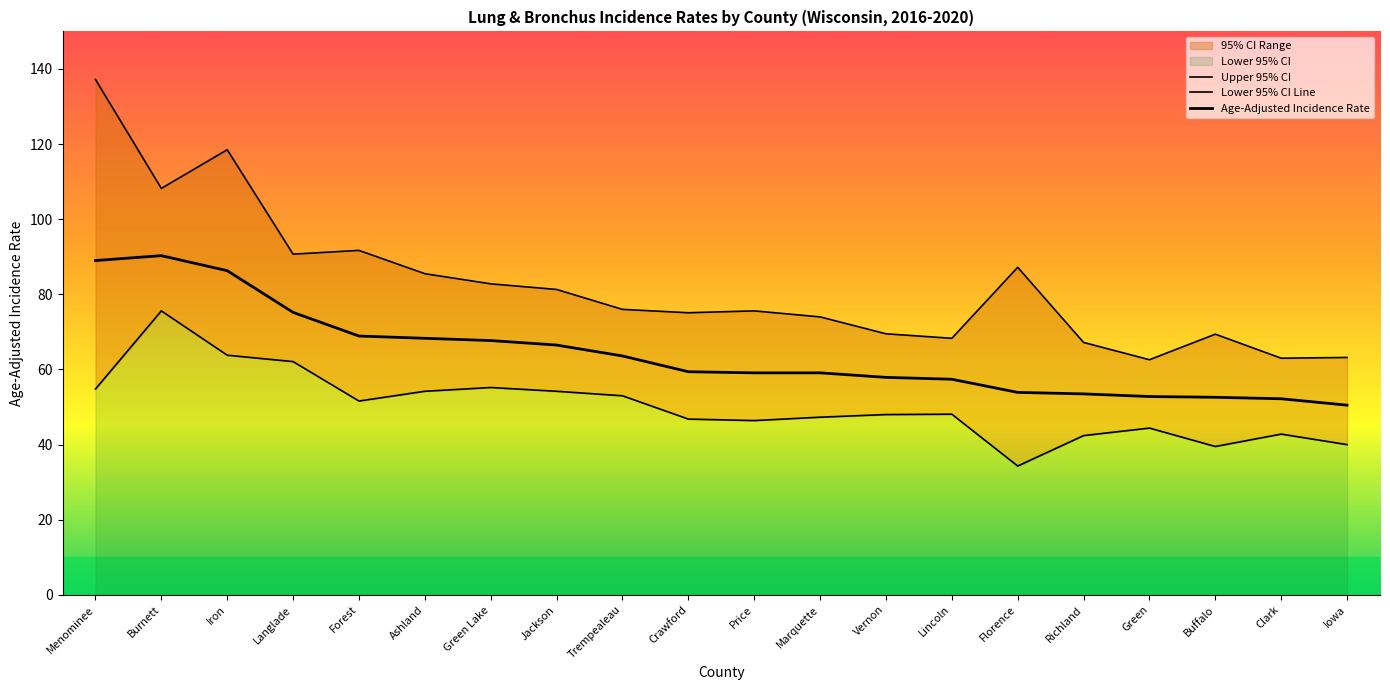

True or false: Age-Adjusted Incidence Rate and Upper 95% CI intersect in this chart.

False